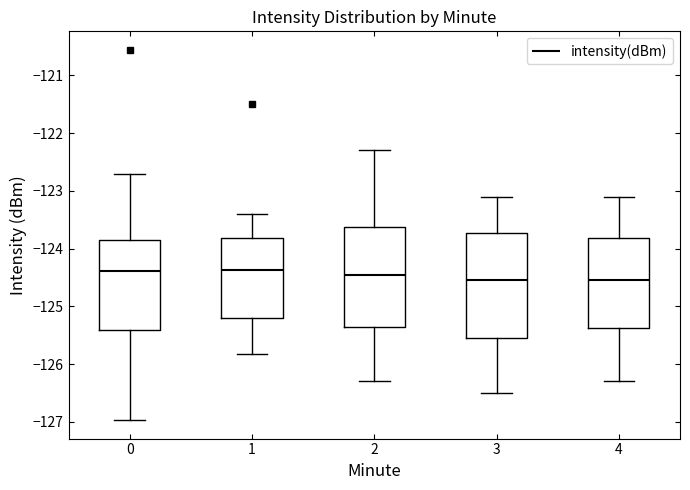

Where does the upper whisker of the box at x = 4 end on the y-axis? The values are not printed on the chart, so give them approximately, as read against the axis.

-123.1